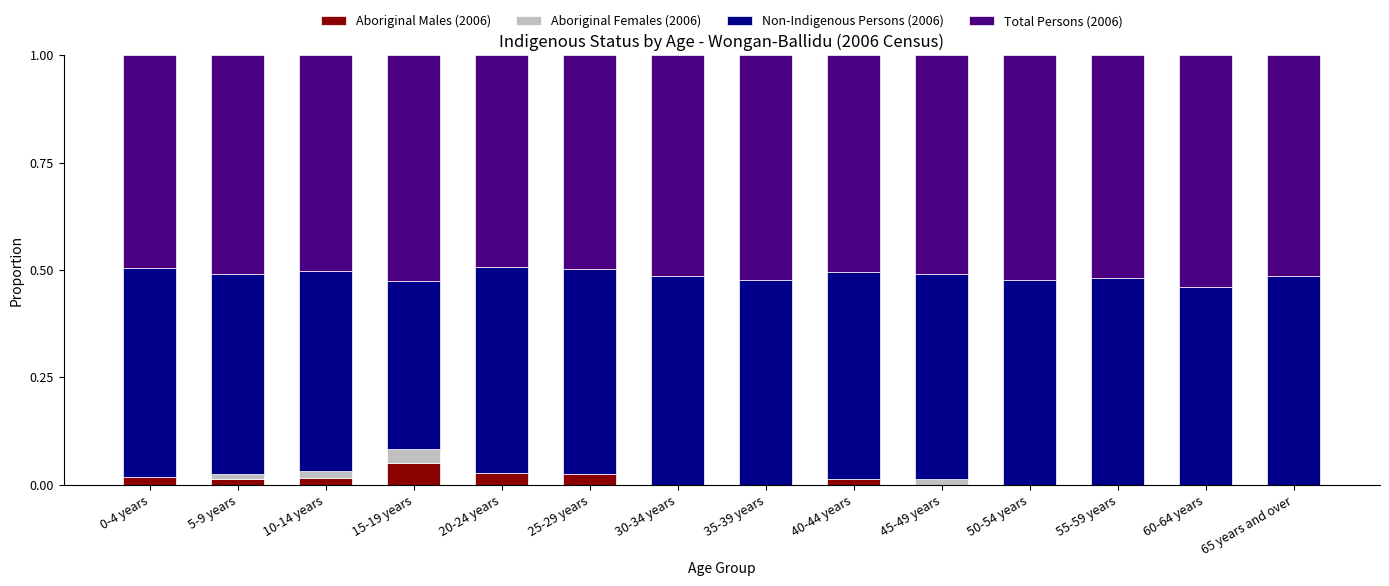

At which label does Aboriginal Males (2006) reach its peak?

15-19 years